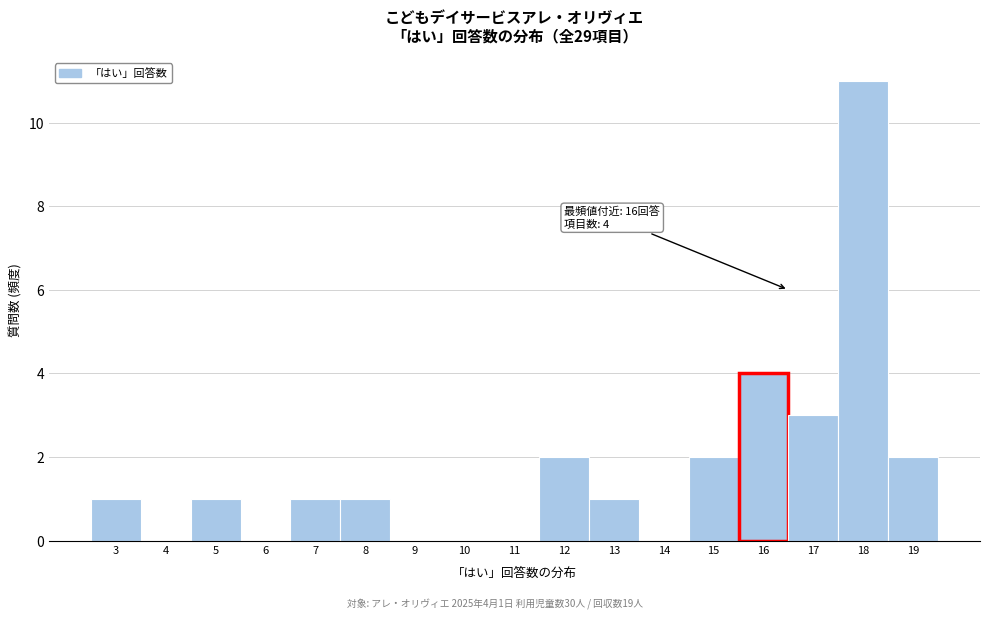

Which range on the x-axis has the tallest bar?

17.5 to 18.5